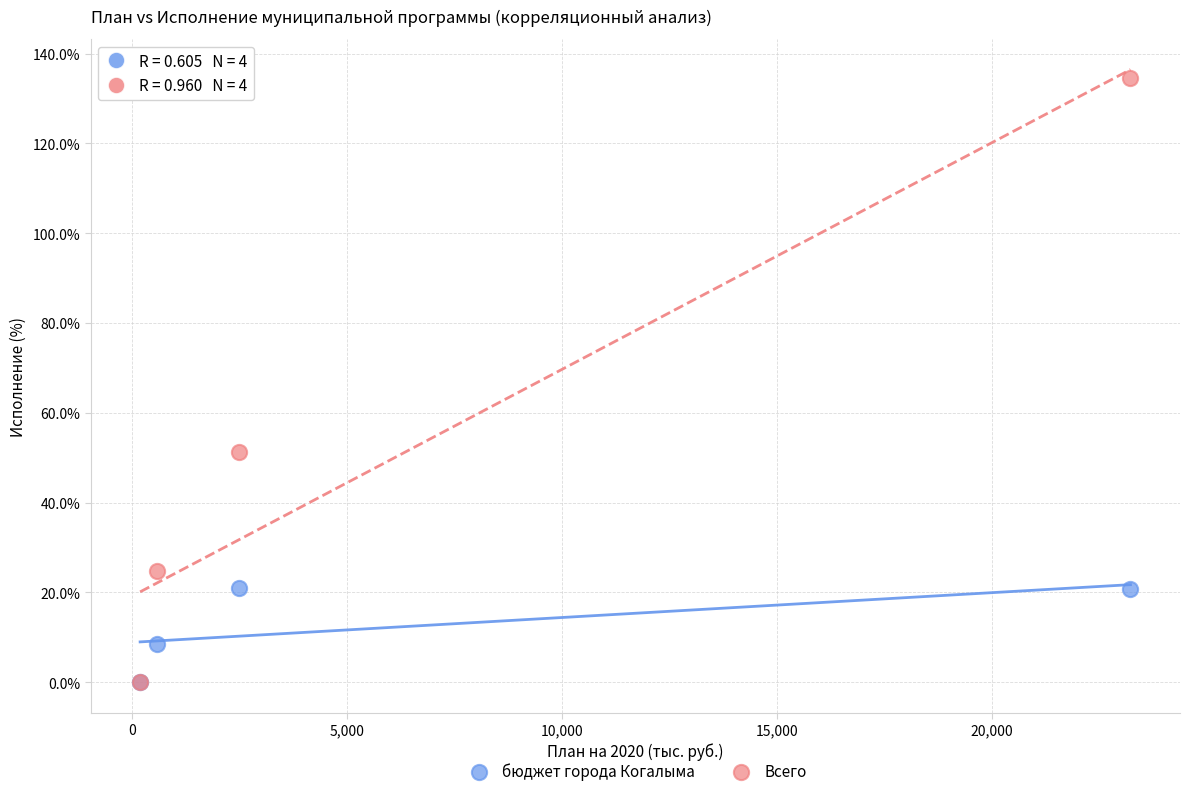

What are all the series names shown in the legend?

бюджет города Когалыма, Всего